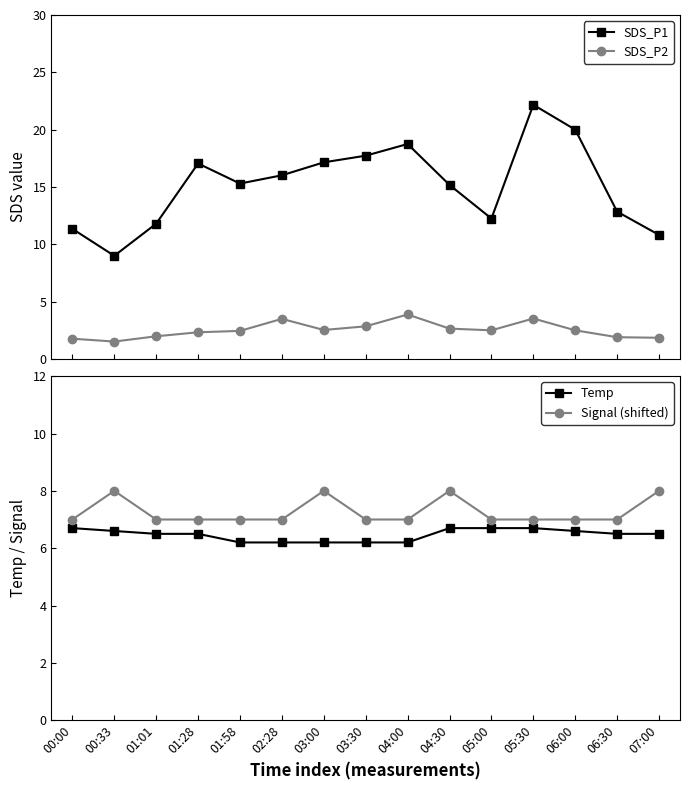

How many Signal (shifted) values are between 7 and 8?

15